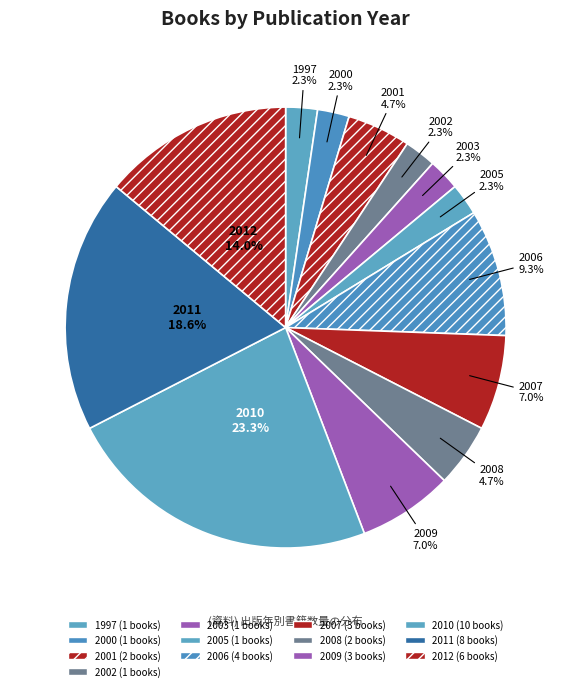

To the nearest percent, what is the average slice percentage?

8%